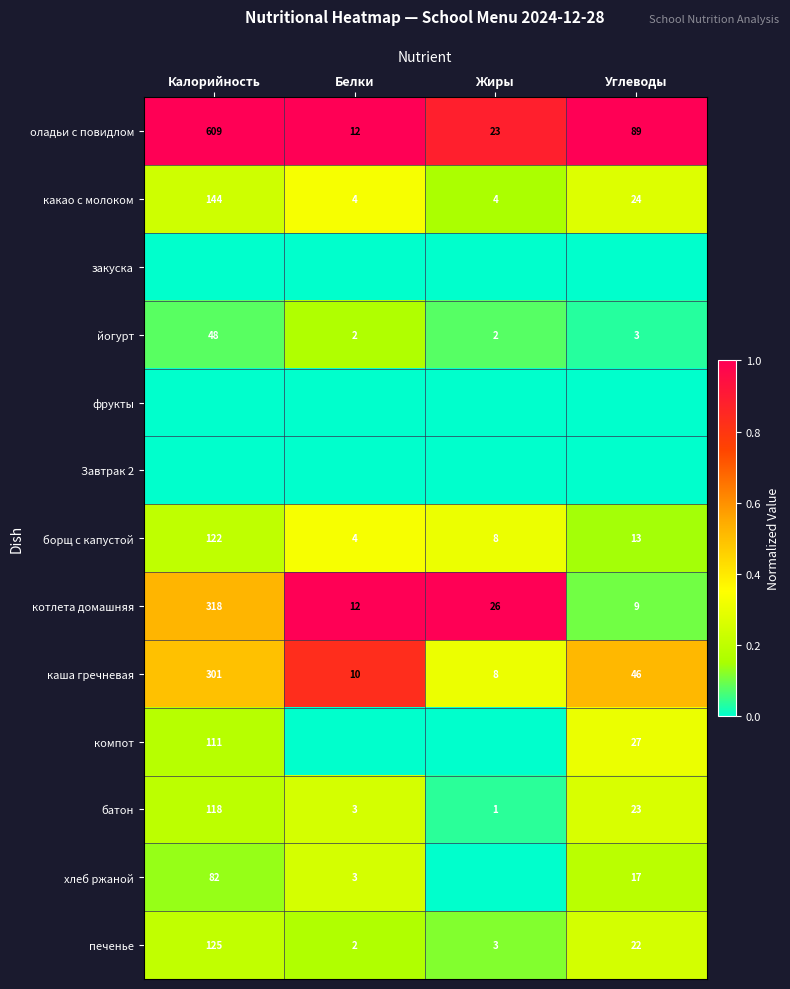

At how many categories does at least one series exceed 0?

4